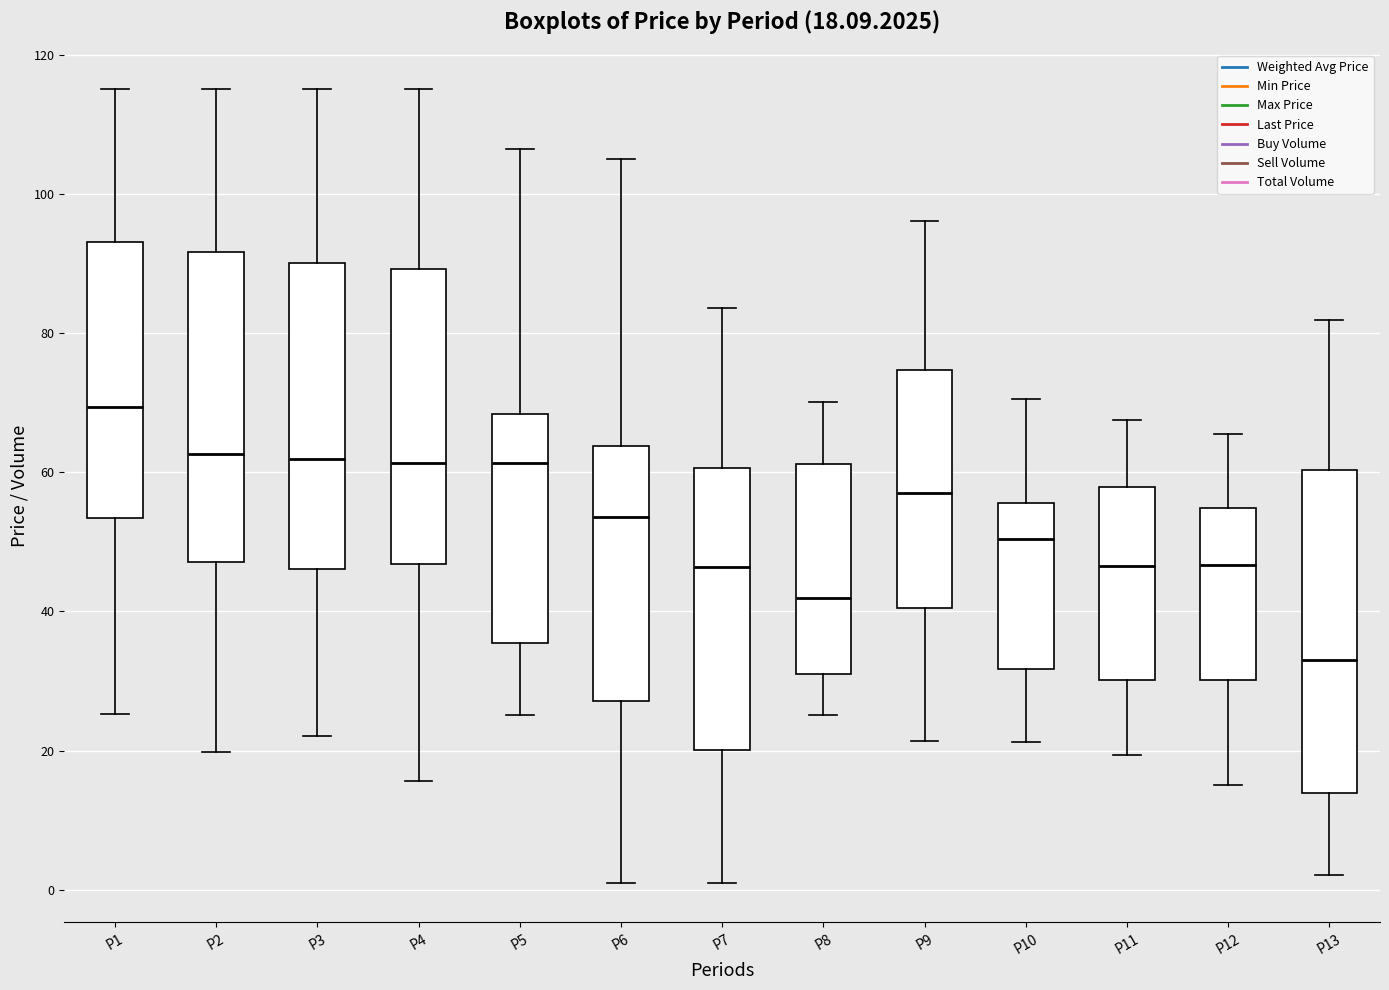

Which box has the highest median line?

P1